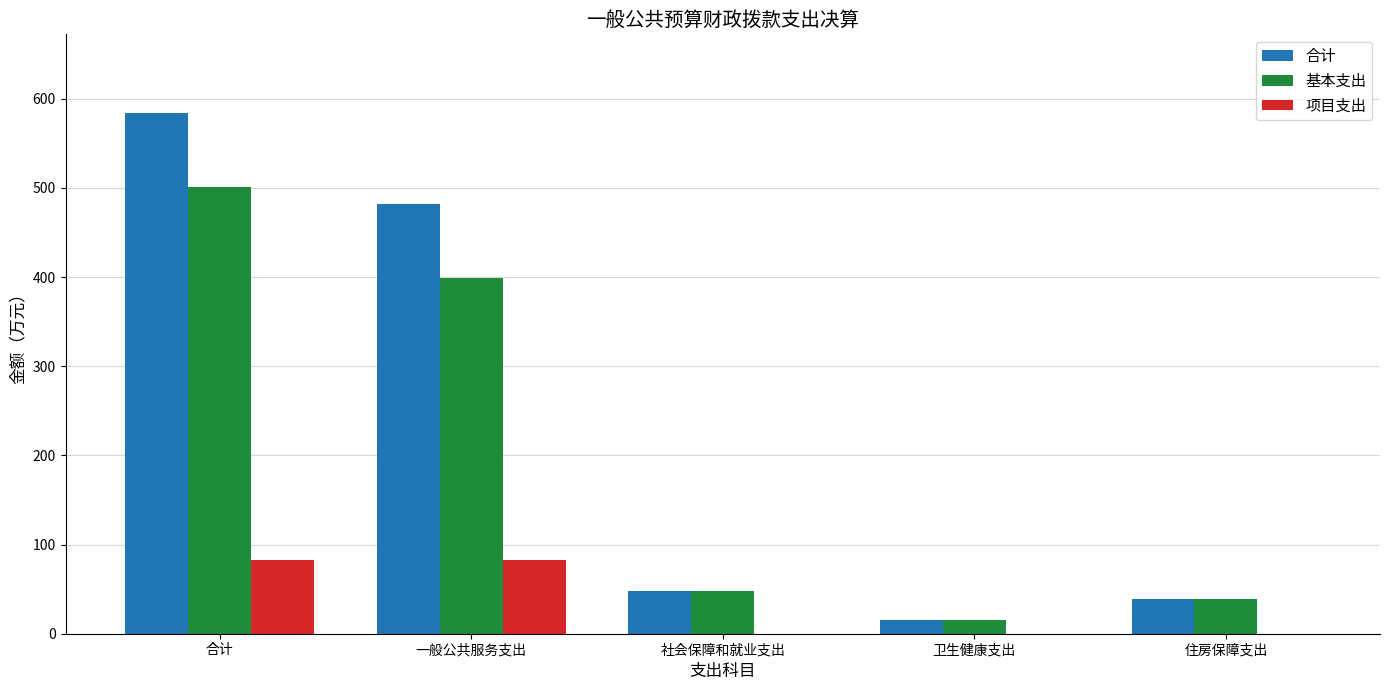

Which label corresponds to the largest value in the chart?

合计